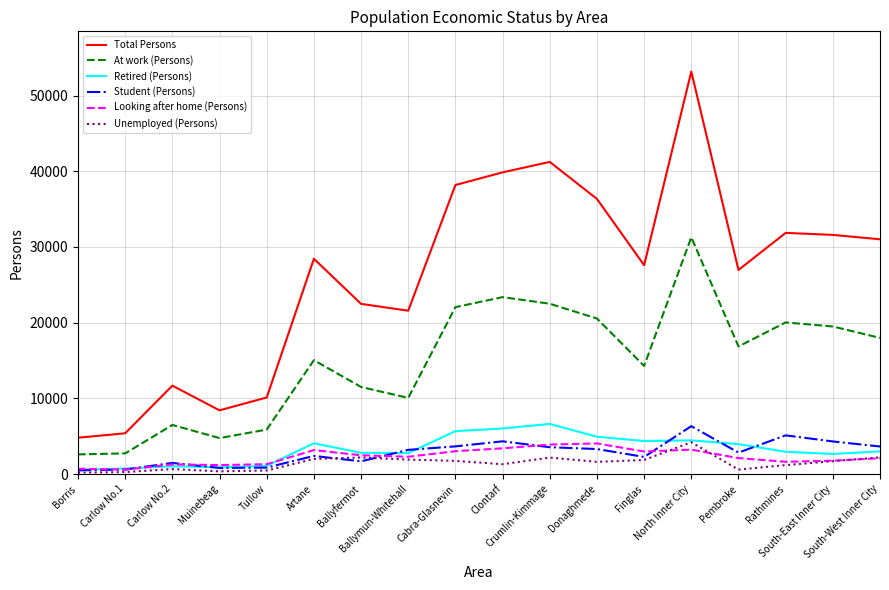

In Looking after home (Persons), how many points are lower than both neighbors (excluding endpoints)?

5